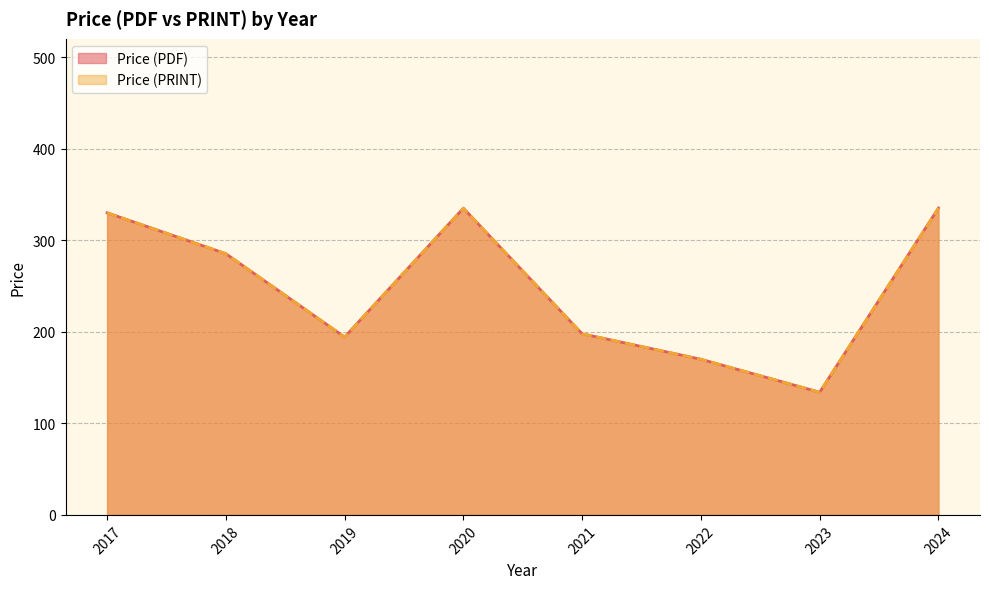

Rank the series at 2024 from highest to lowest value.

Price (PDF), Price (PRINT)